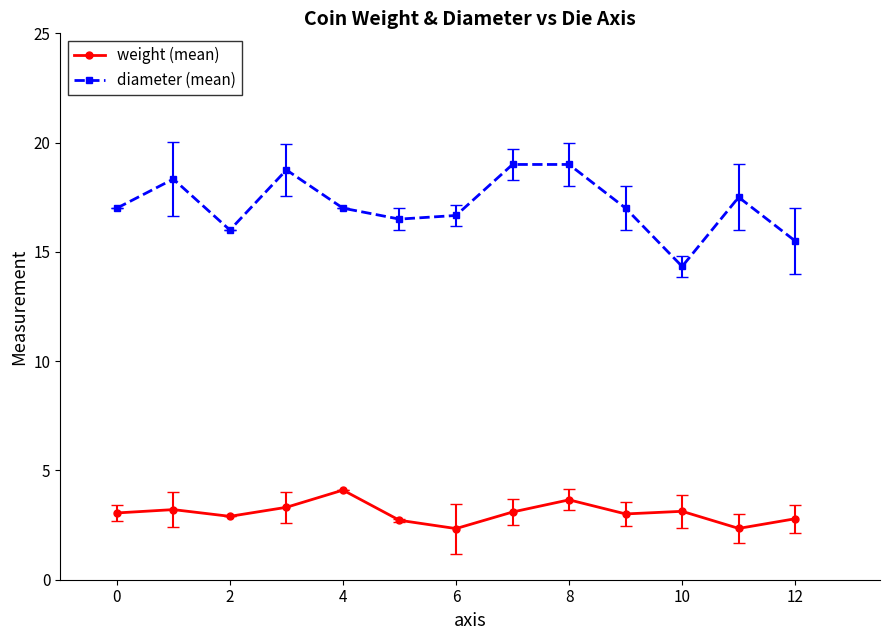

What is the difference between the second highest and second lowest values in the weight (mean) series?

1.3